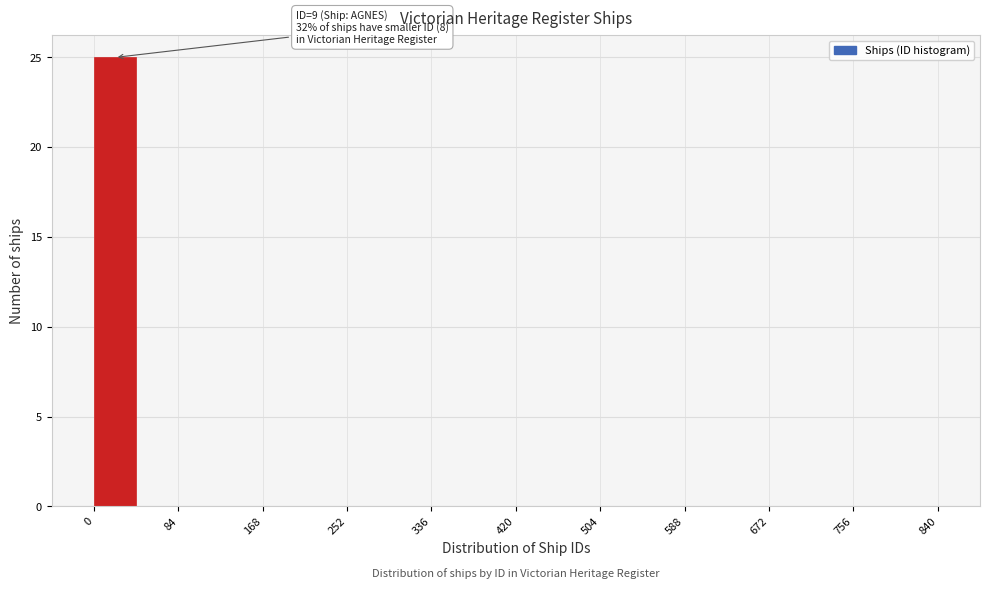

Over which range of the x-axis is the bar tallest?

0 to 42